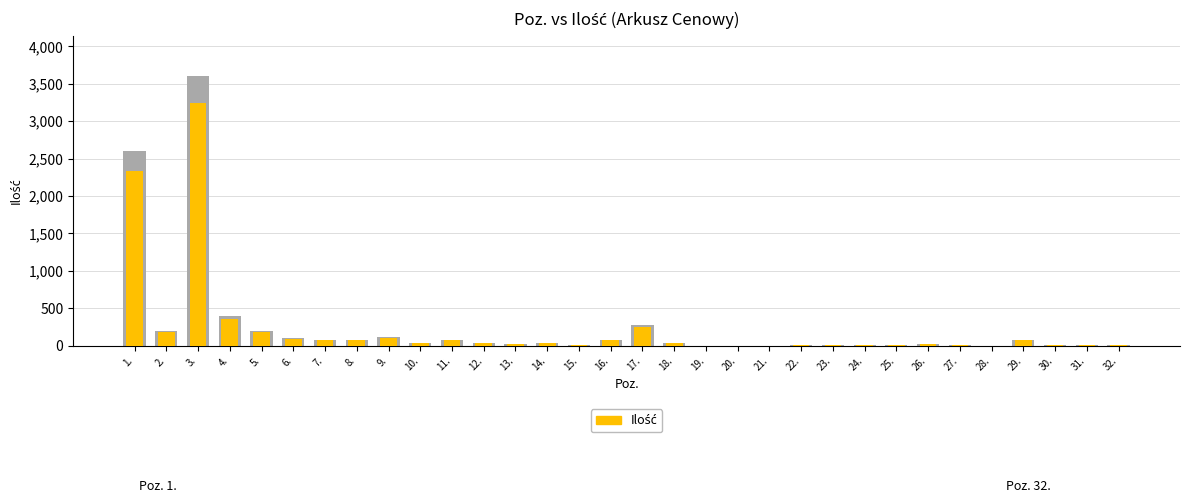

Is it true that Ilość (tło) equals 2.8 at 28.?

False